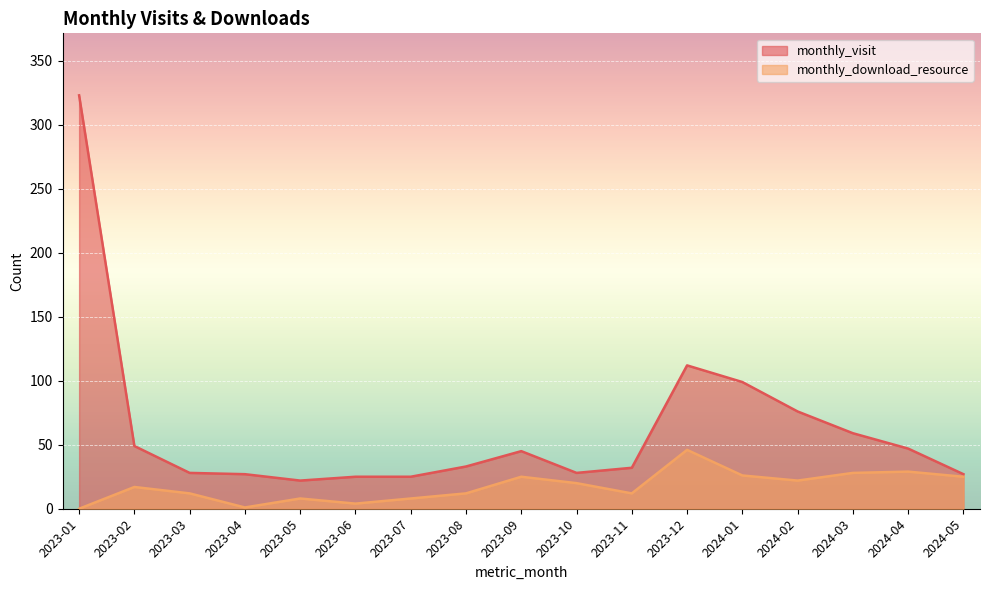

True or false: monthly_visit has more than 0 points higher than both neighbors.

True